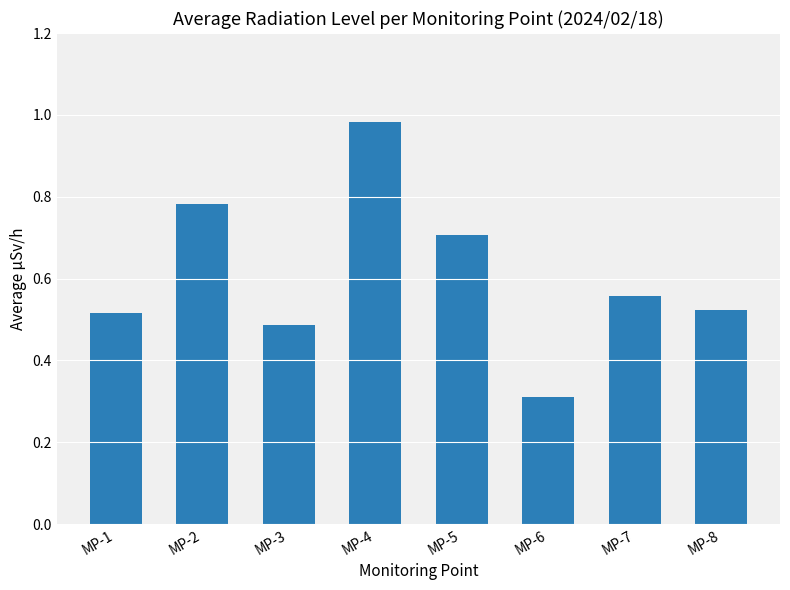

Which category has the highest value across all series?

MP-4